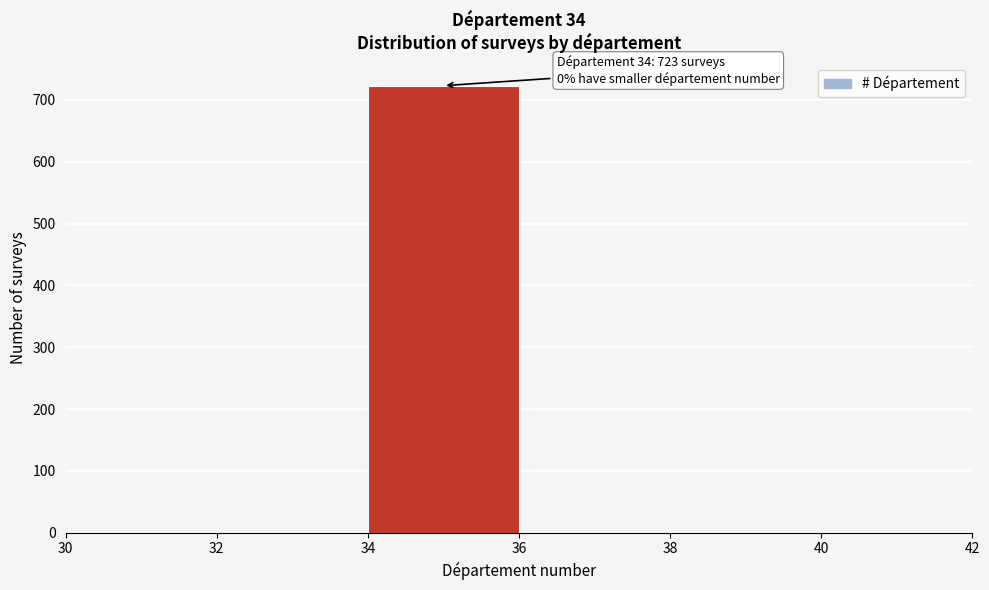

Which range on the x-axis has the tallest bar?

34 to 36